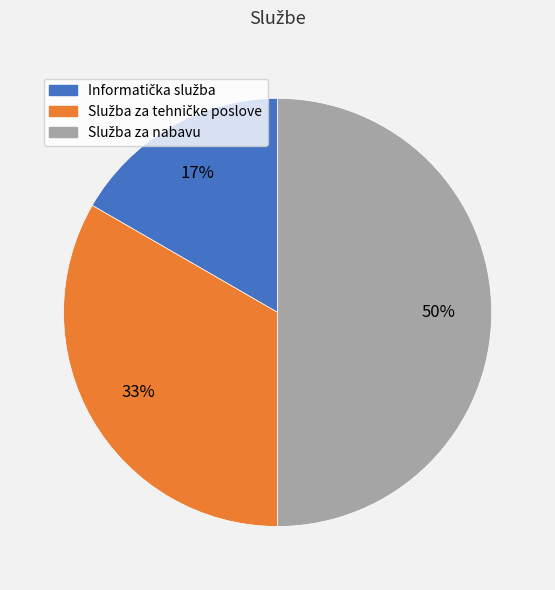

To the nearest percent, what is the average slice percentage?

33%